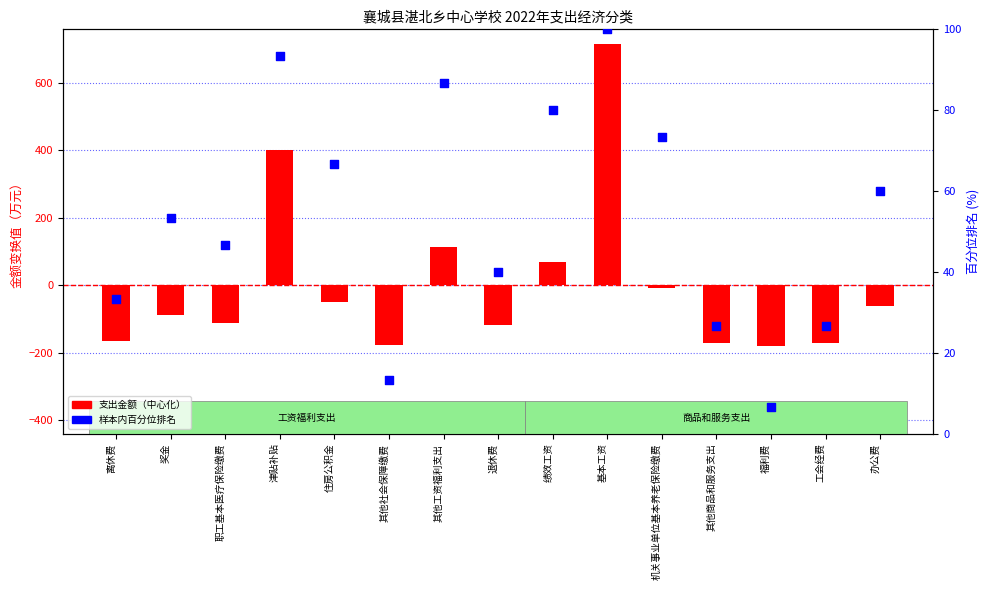

Which series has the largest total across all categories?

样本内百分位排名